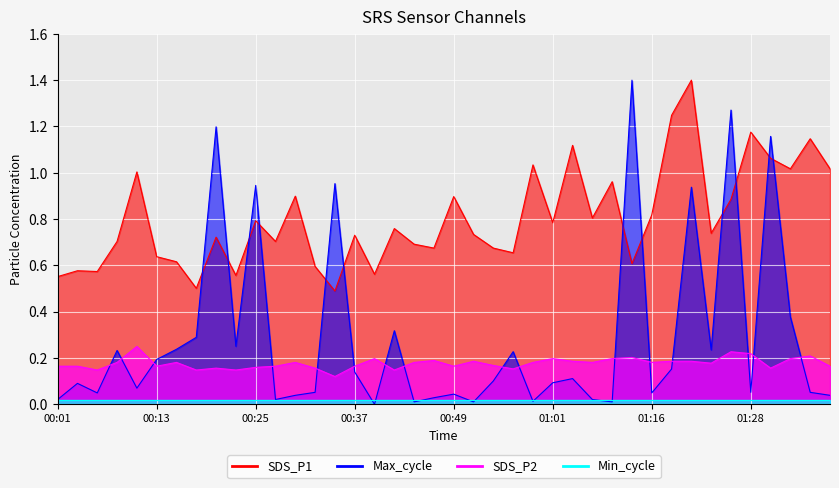

Reading left to right, transcribe all the data shown in this chart.

SDS_P1: 0.6	0.6	0.6	0.7	1.0	0.6	0.6	0.5	0.7	0.6	0.8	0.7	0.9	0.6	0.5	0.7	0.6	0.8	0.7	0.7	0.9	0.7	0.7	0.7	1.0	0.8	1.1	0.8	1.0	0.6	0.8	1.2	1.4	0.7	0.9	1.2	1.1	1.0	1.1	1.0
SDS_P2: 0.2	0.2	0.1	0.2	0.2	0.2	0.2	0.1	0.2	0.1	0.2	0.2	0.2	0.2	0.1	0.2	0.2	0.1	0.2	0.2	0.2	0.2	0.2	0.2	0.2	0.2	0.2	0.2	0.2	0.2	0.2	0.2	0.2	0.2	0.2	0.2	0.2	0.2	0.2	0.2
Max_cycle: 0.0	0.1	0.0	0.2	0.1	0.2	0.2	0.3	1.2	0.3	0.9	0.0	0.0	0.1	1.0	0.1	0.0	0.3	0.0	0.0	0.0	0.0	0.1	0.2	0.0	0.1	0.1	0.0	0.0	1.4	0.0	0.2	0.9	0.2	1.3	0.1	1.2	0.4	0.1	0.0